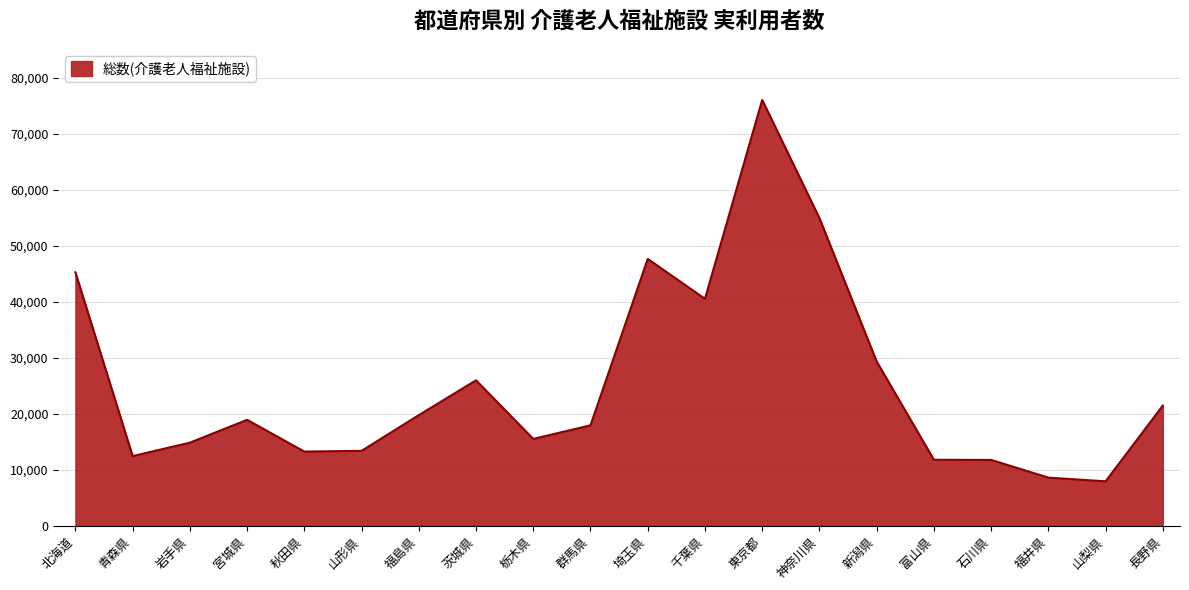

What is the difference between the second highest and second lowest values?

46340